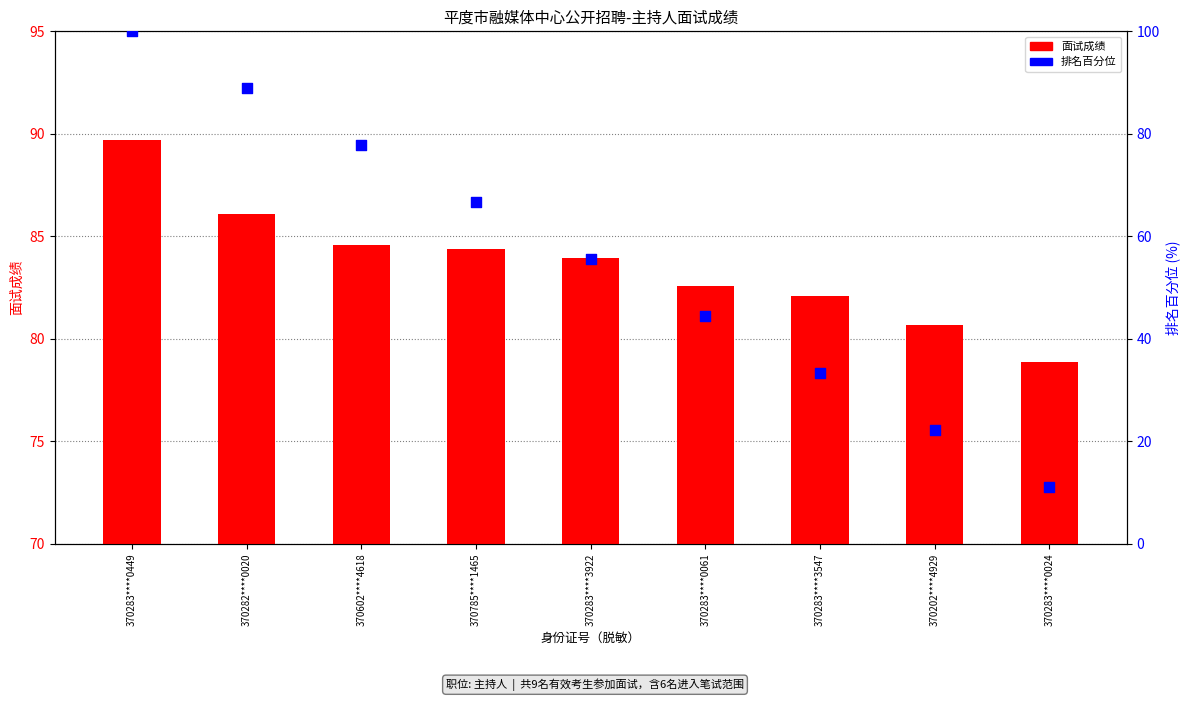

What is the total value across all series at 370283****0061?

127.0